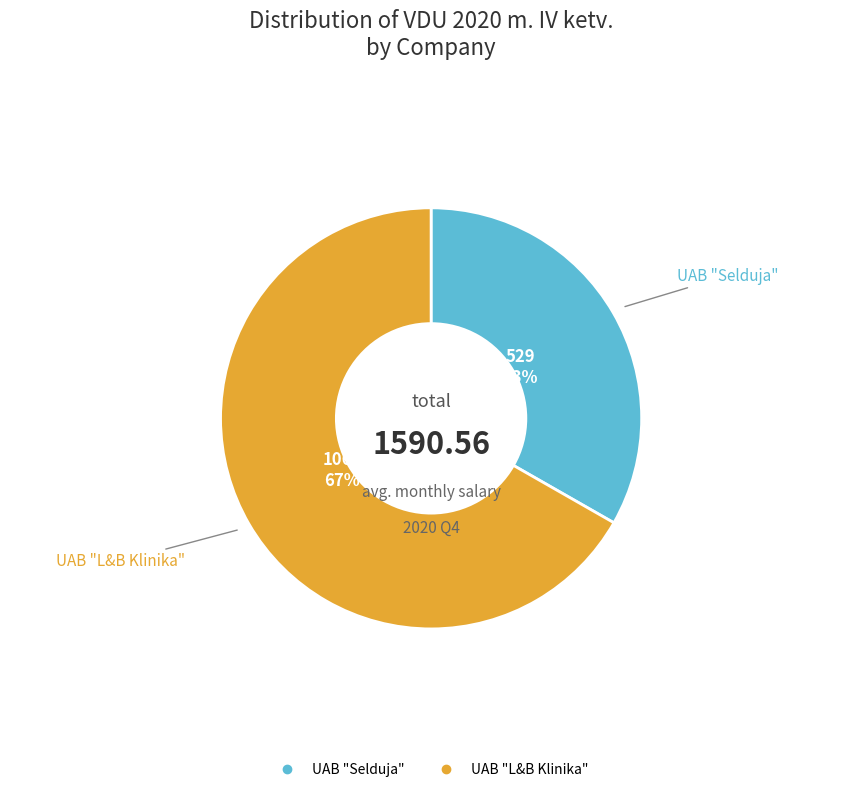

How many segments does this pie chart have?

2